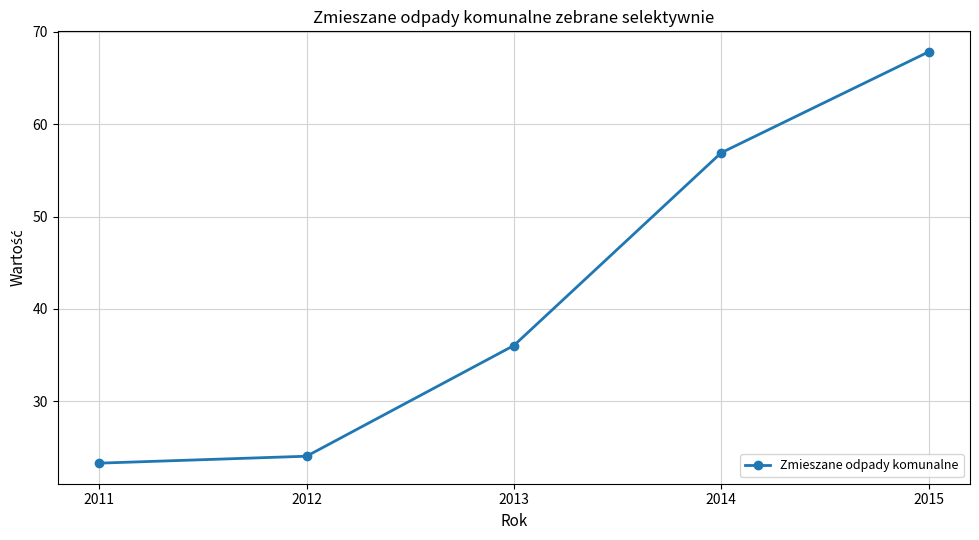

Rank the categories by value from lowest to highest.

2011, 2012, 2013, 2014, 2015